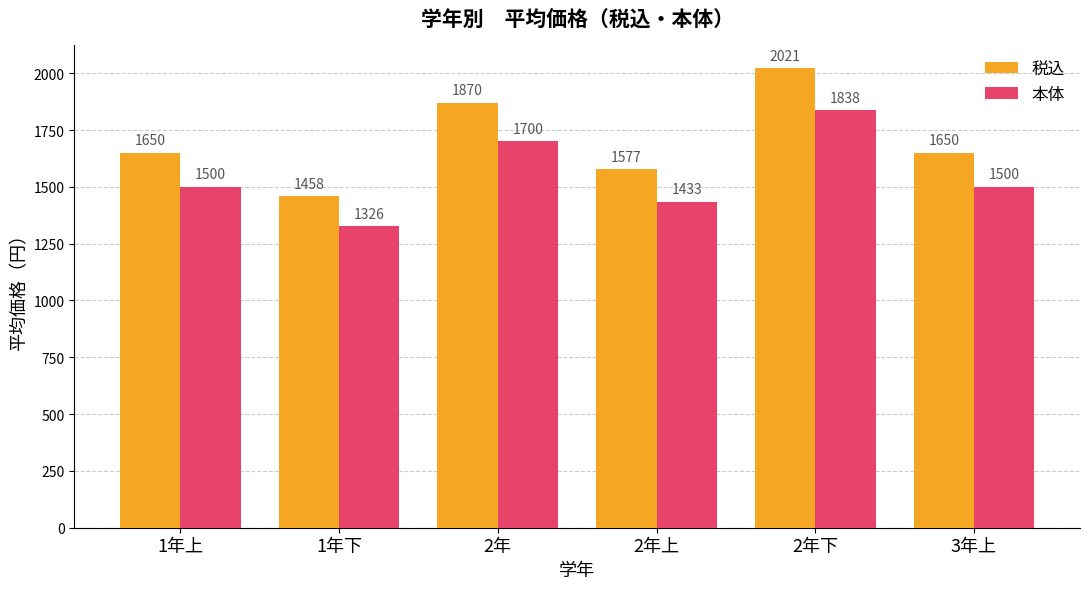

What is the sum of all 税込 values?

10226.2